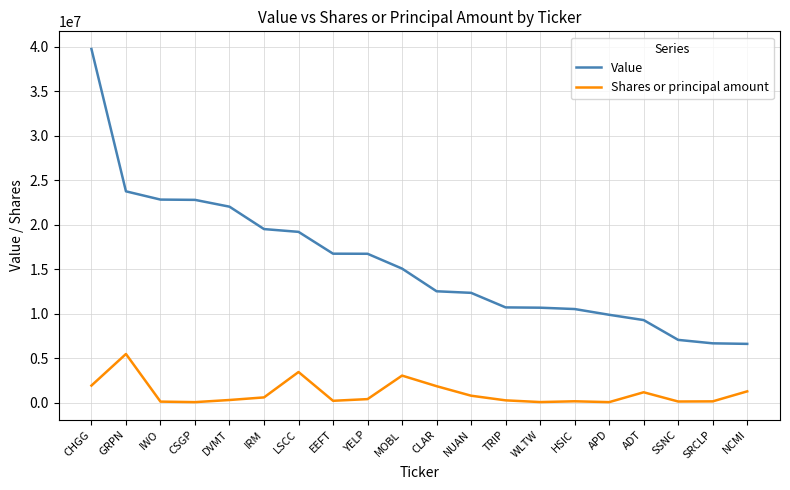

What is the difference between the maximum and minimum values in the Shares or principal amount series?

5407458